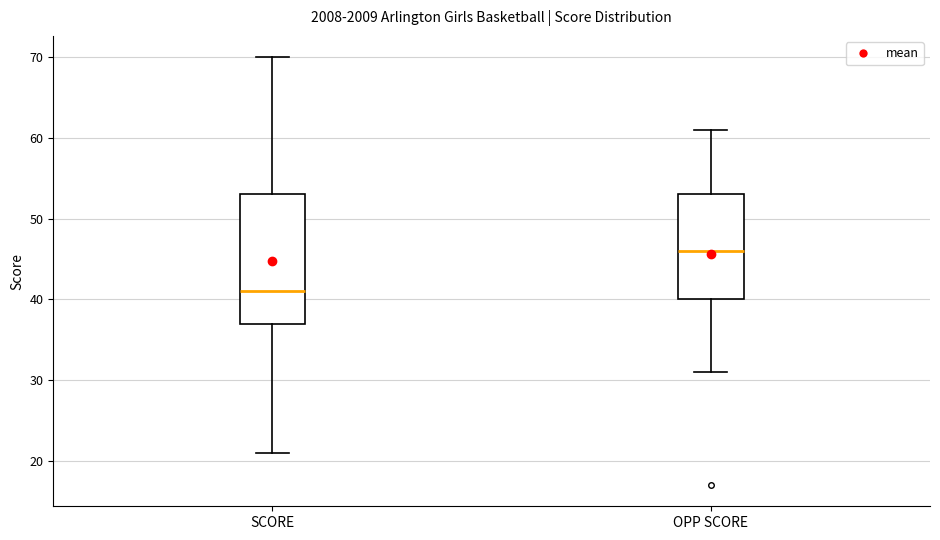

Where is the lower edge of the box for SCORE on the y-axis? The values are not printed on the chart, so give them approximately, as read against the axis.

37